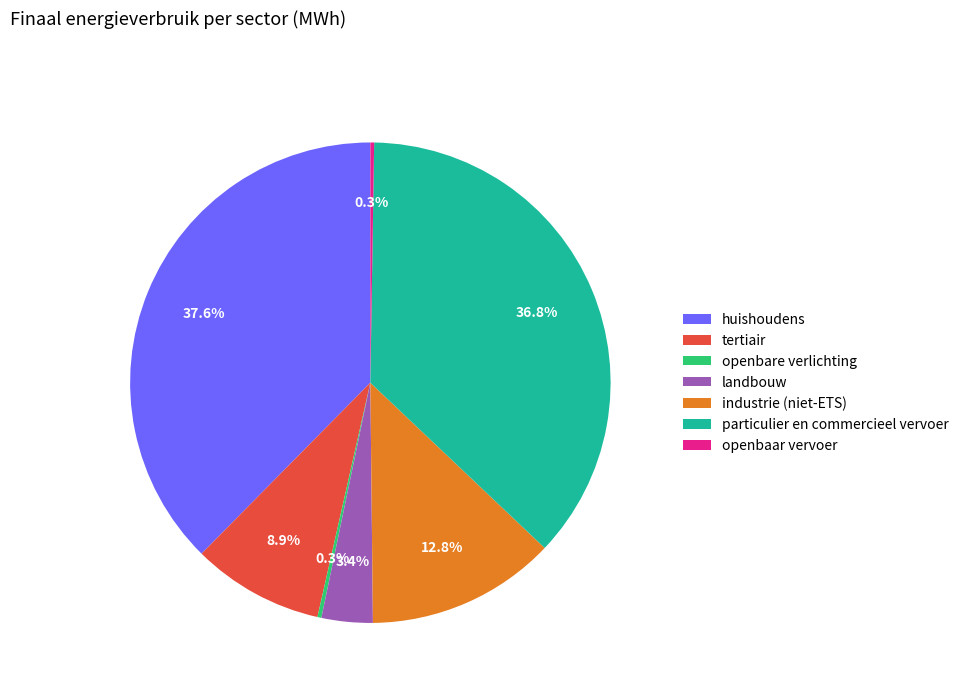

What percentage is NOT represented by landbouw?

96.6%